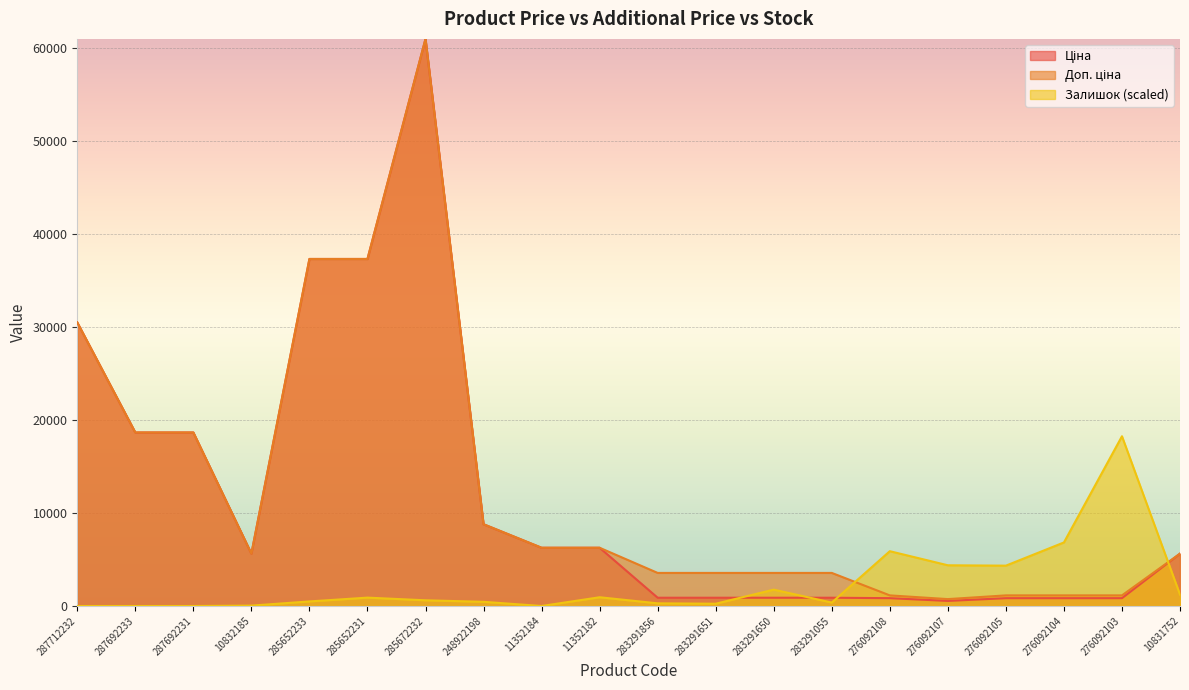

True or false: Ціна and Доп. ціна intersect in this chart.

False